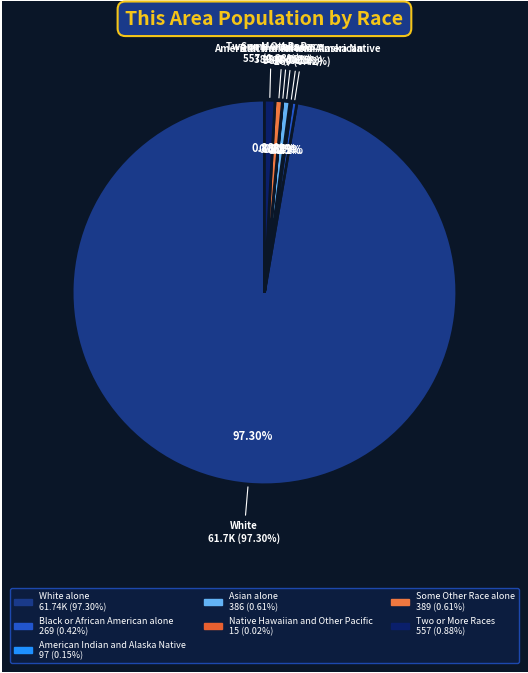

To the nearest percent, what is the average slice percentage?

14%